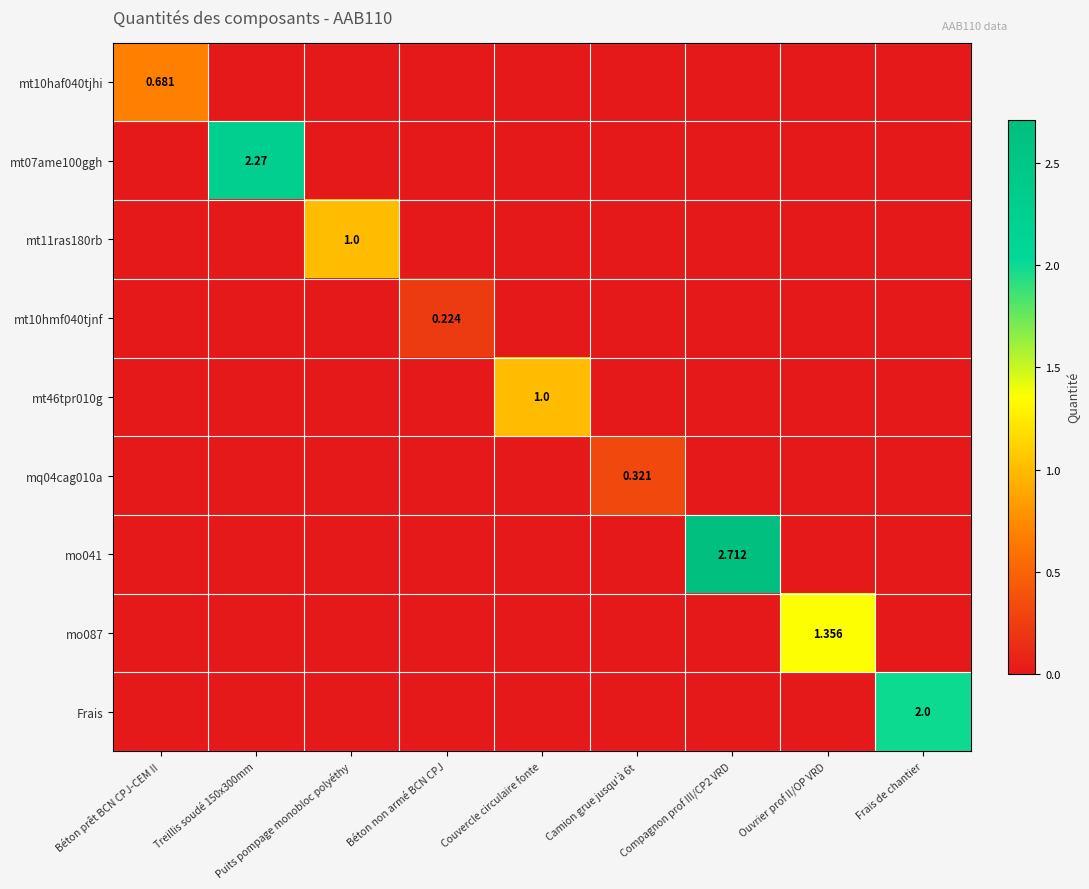

Between Ouvrier prof II/OP VRD and Couvercle circulaire fonte, which is larger?

Ouvrier prof II/OP VRD